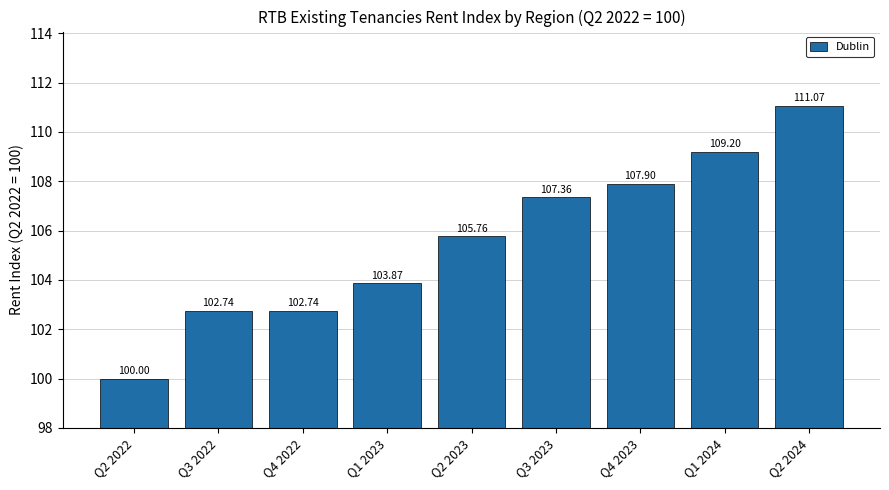

At which category does the chart reach its minimum across all series?

Q2 2022